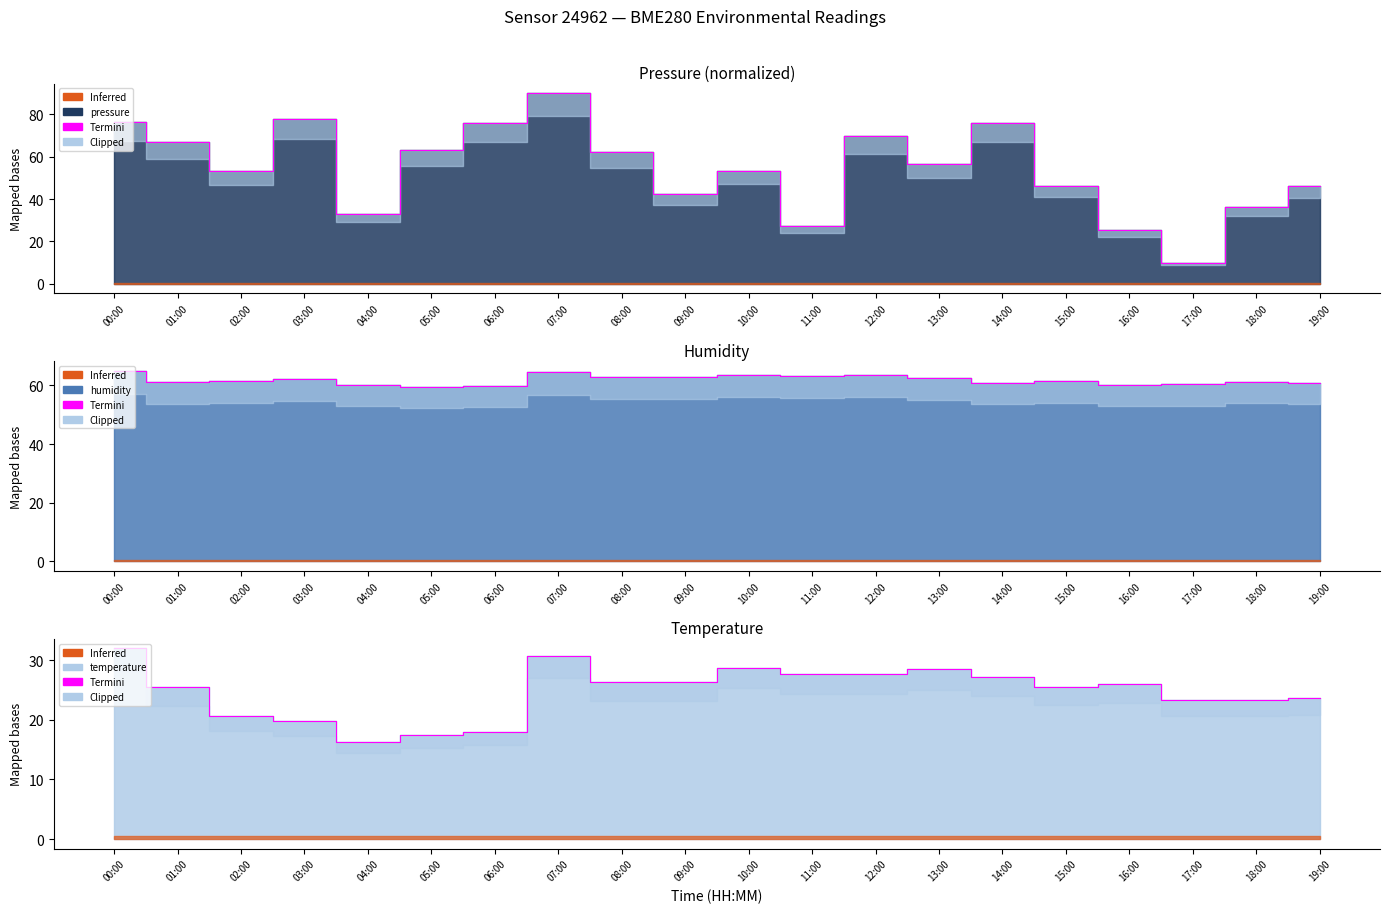

Rank the categories by temperature value from highest to lowest.

00:00, 07:00, 10:00, 13:00, 11:00, 12:00, 14:00, 08:00, 09:00, 16:00, 15:00, 01:00, 19:00, 17:00, 18:00, 02:00, 03:00, 06:00, 05:00, 04:00